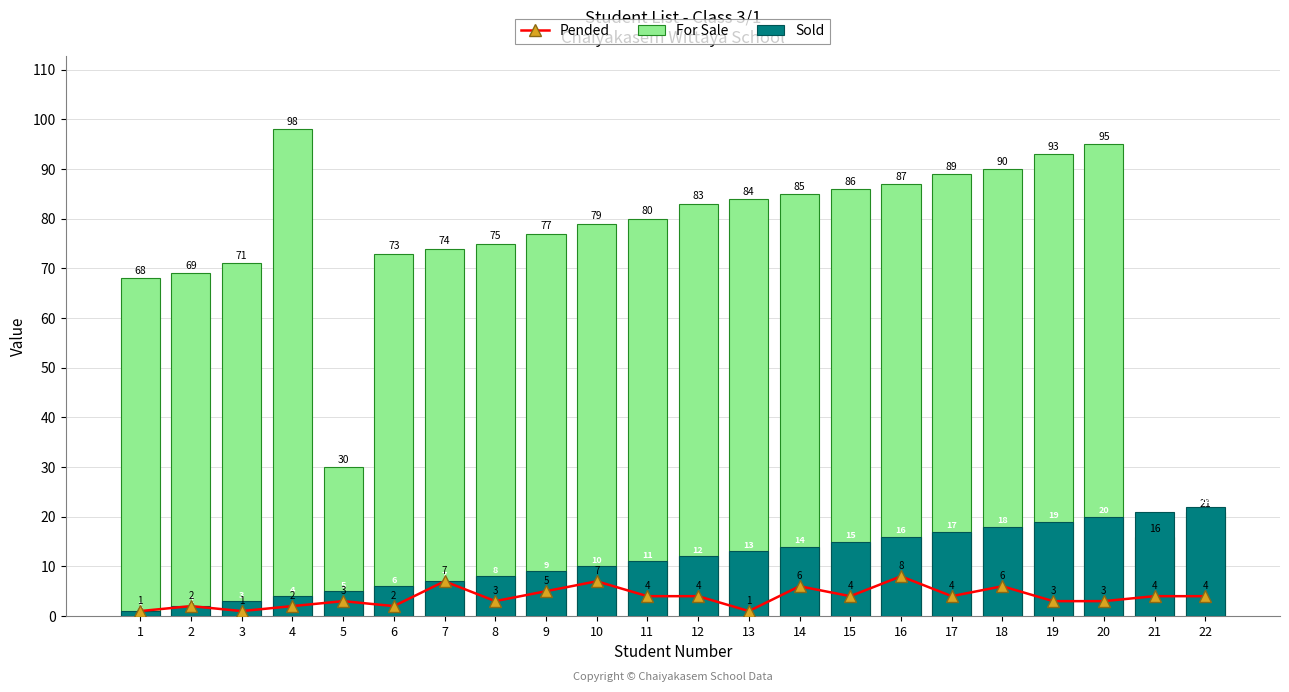

Where is Pended nearest to the value 4?

11